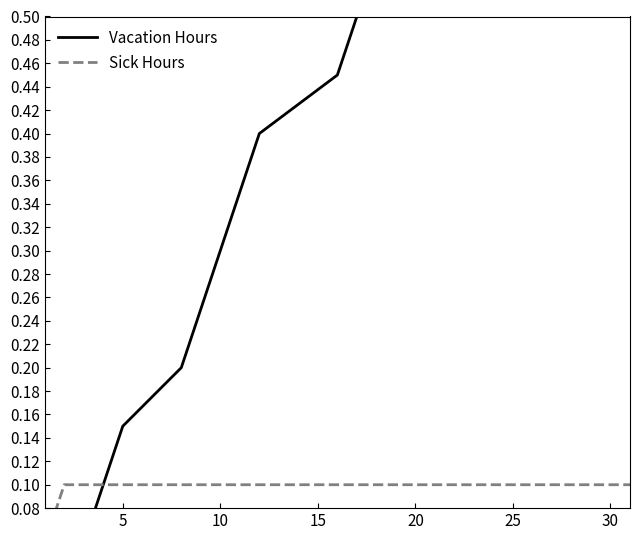

Read the Sick Hours value at 30.

0.1